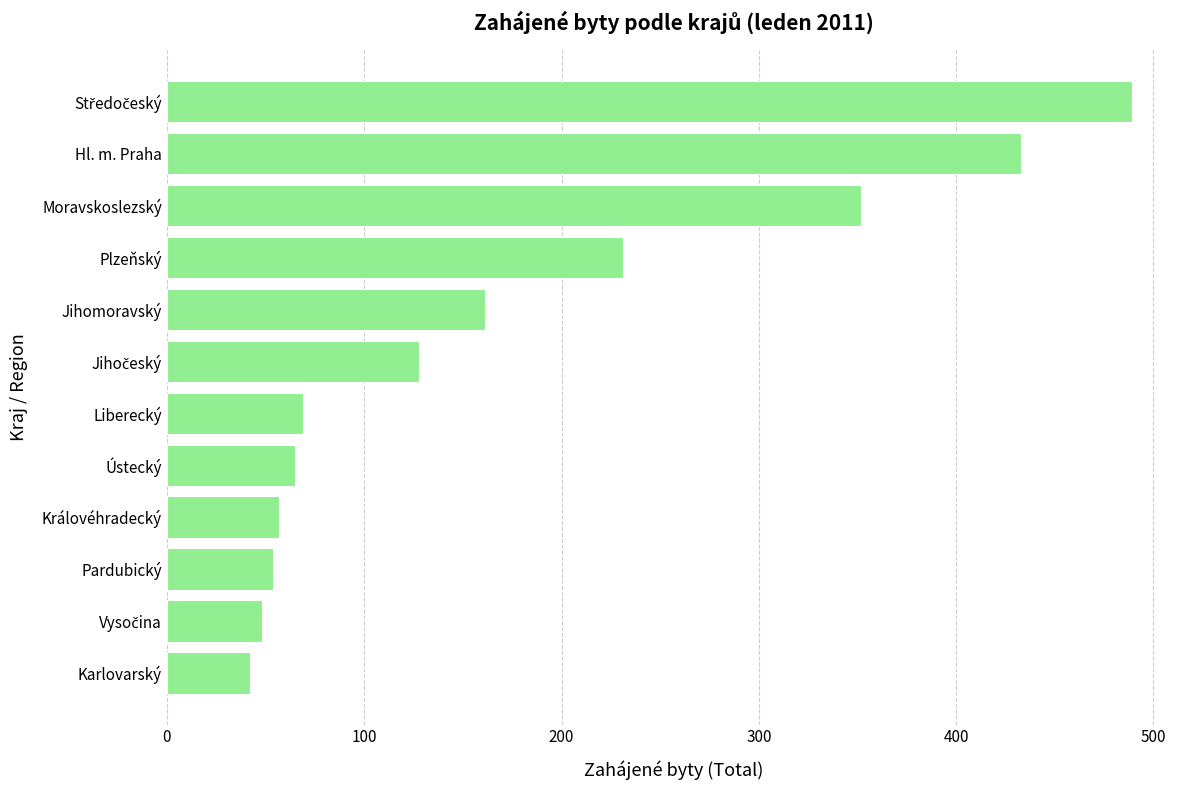

What is the label of the 8th bar from the top?

Ústecký